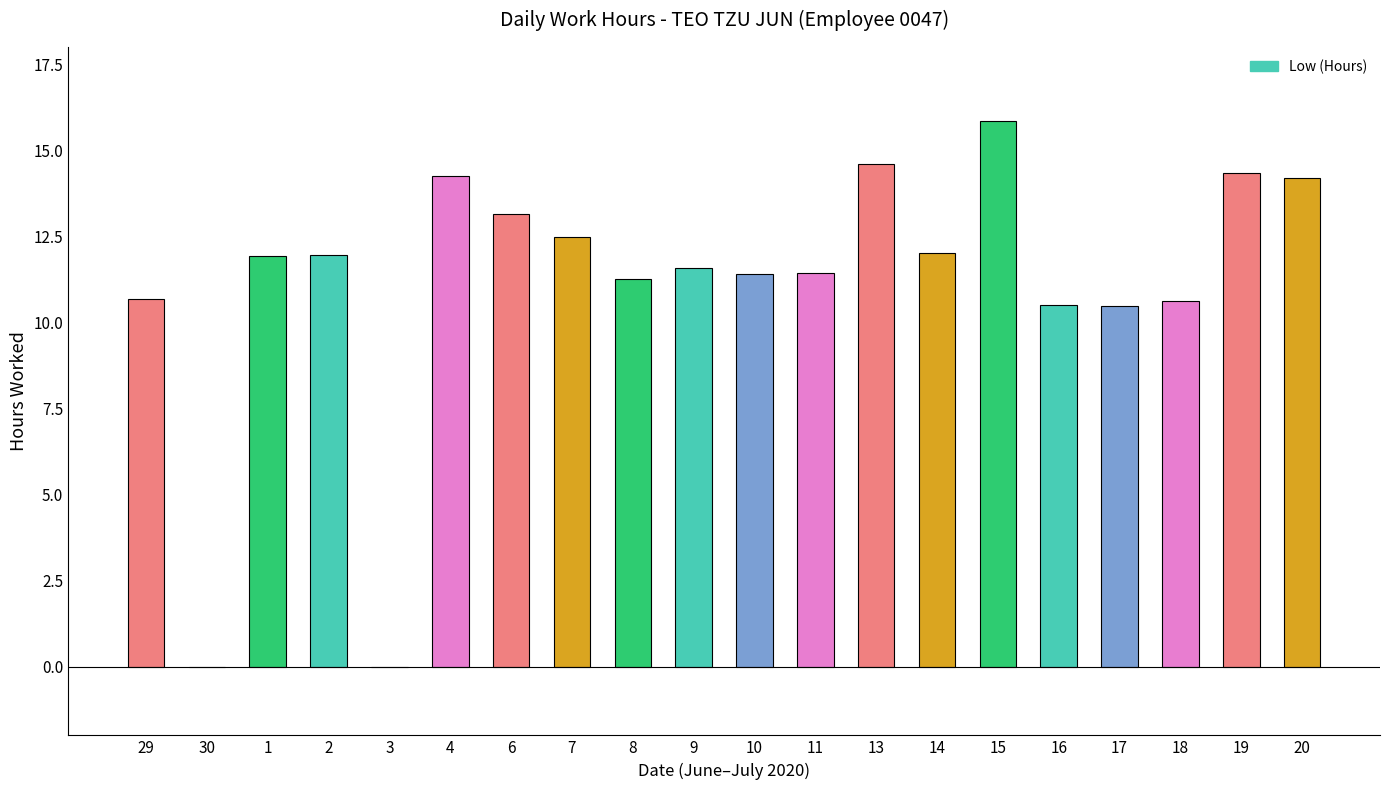

What is the sum of all values?

222.7